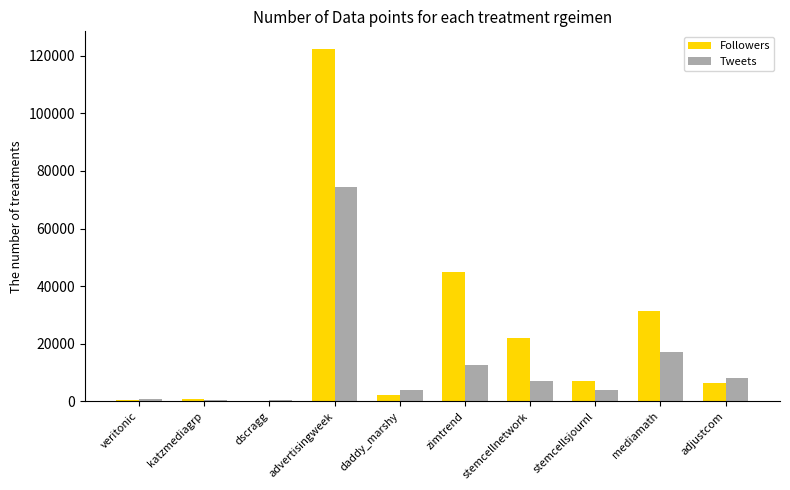

Which series has the largest total across all categories?

Followers